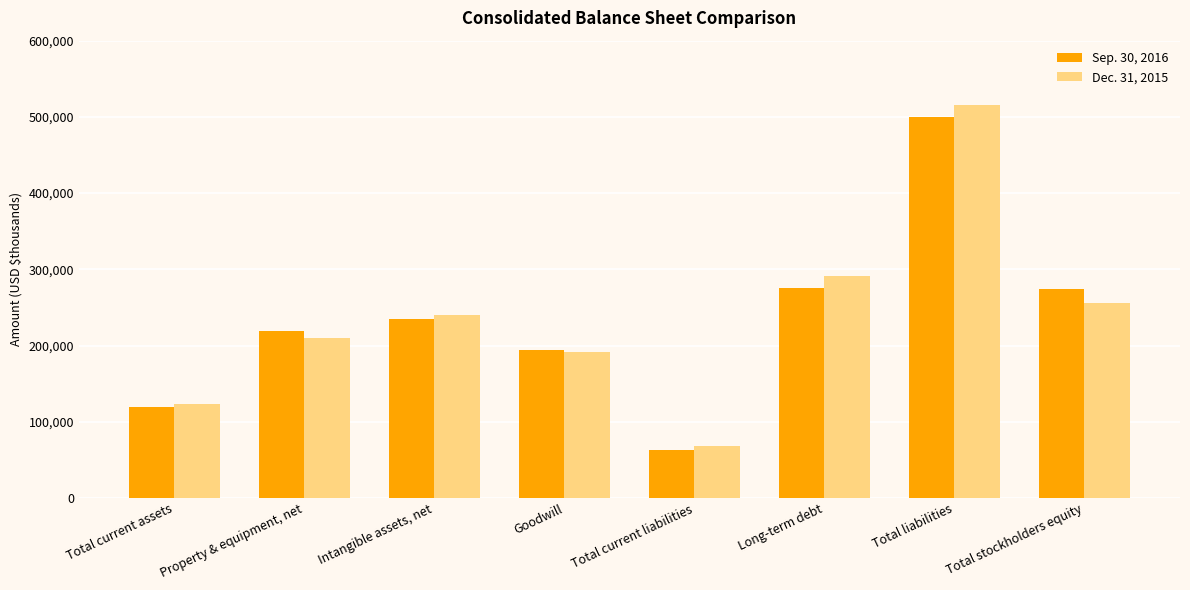

At which category is the sum across all series the highest?

Total liabilities